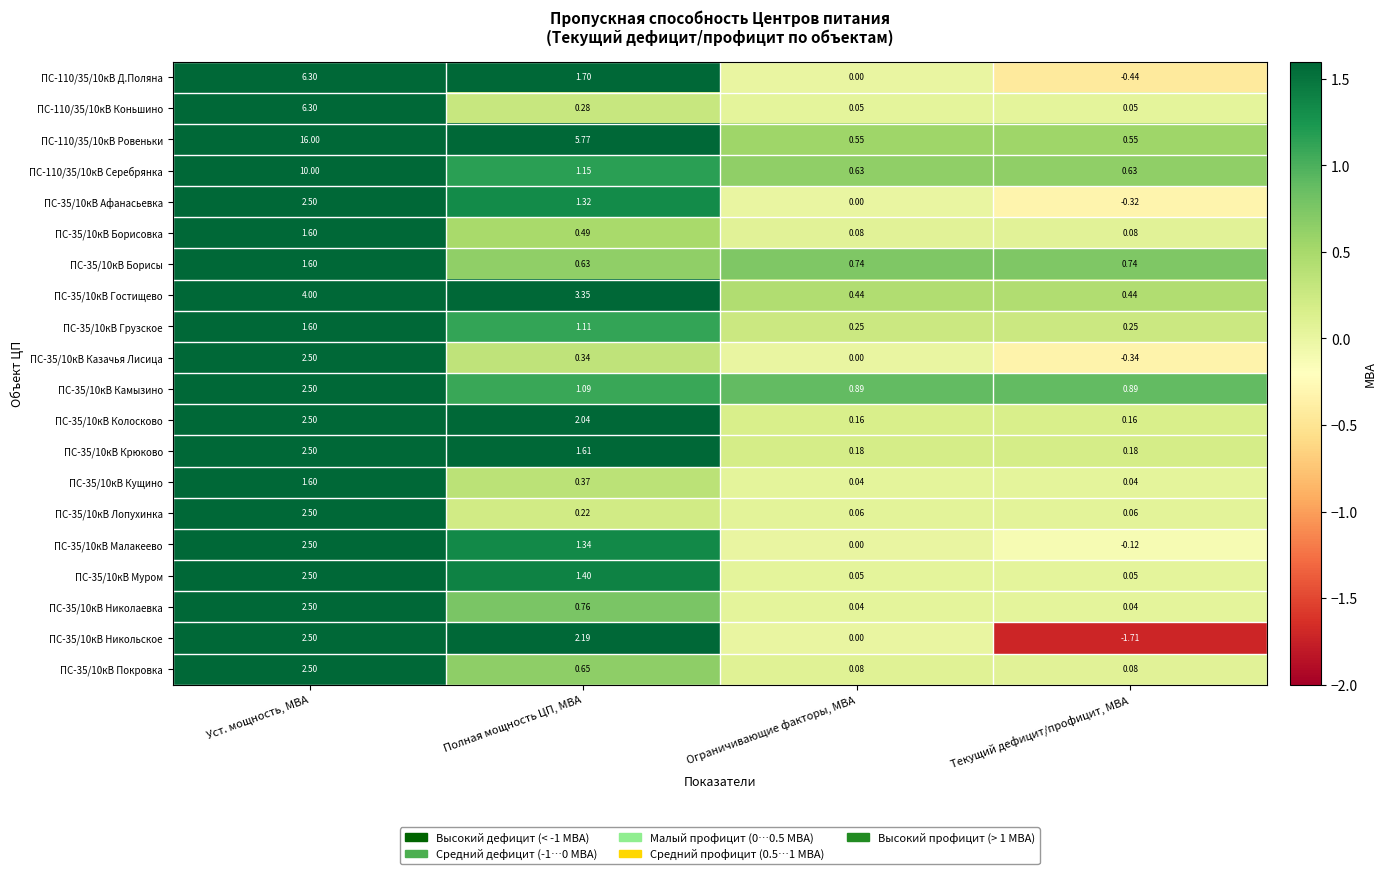

Which category has the highest value in the ПС-35/10кВ Кущино series?

Уст. мощность, МВА